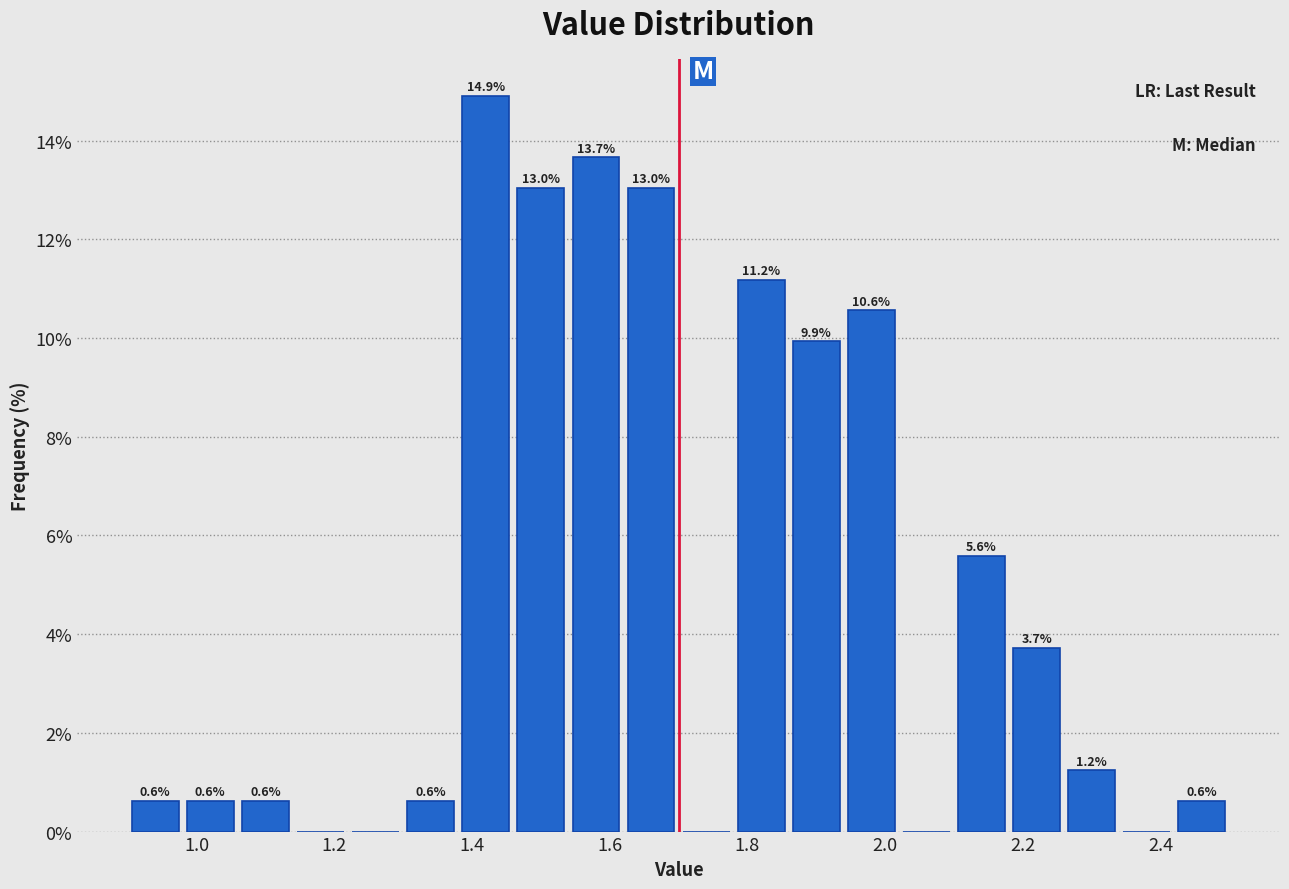

Over which range of the x-axis is the bar tallest?

1.38 to 1.46